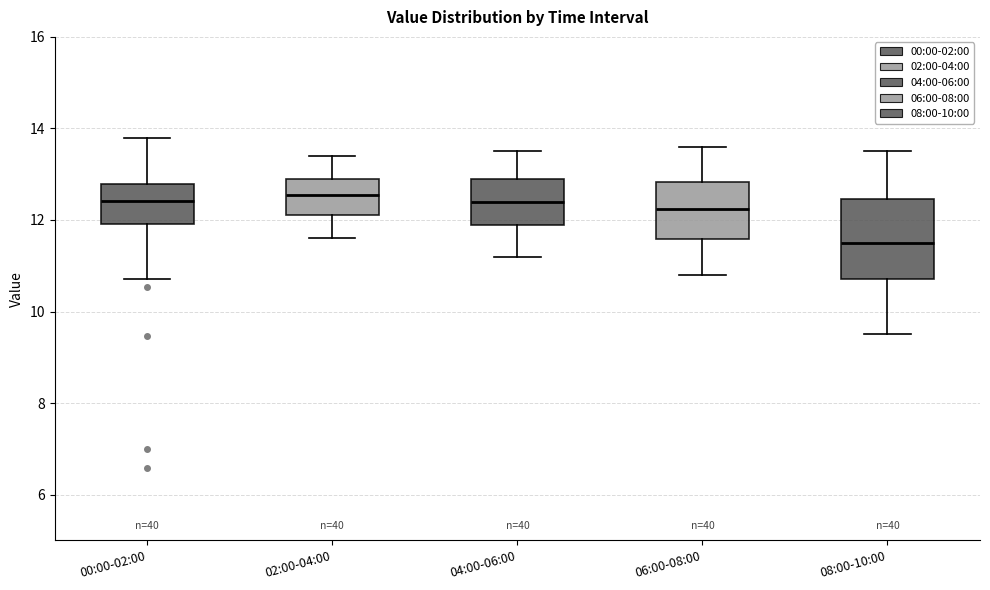

Where is the lower edge of the box for 00:00-02:00 on the y-axis? The values are not printed on the chart, so give them approximately, as read against the axis.

12.0